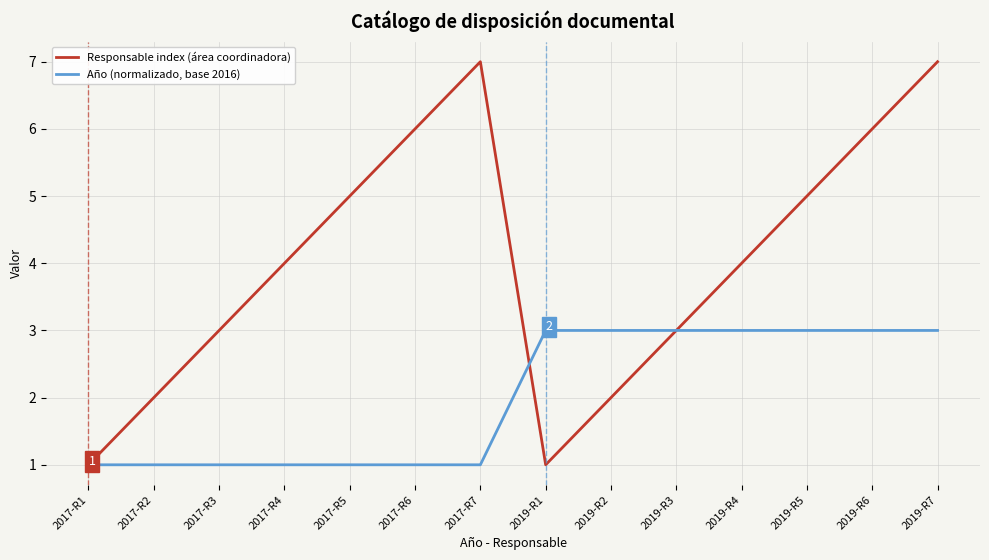

Count the number of data series in this chart.

2